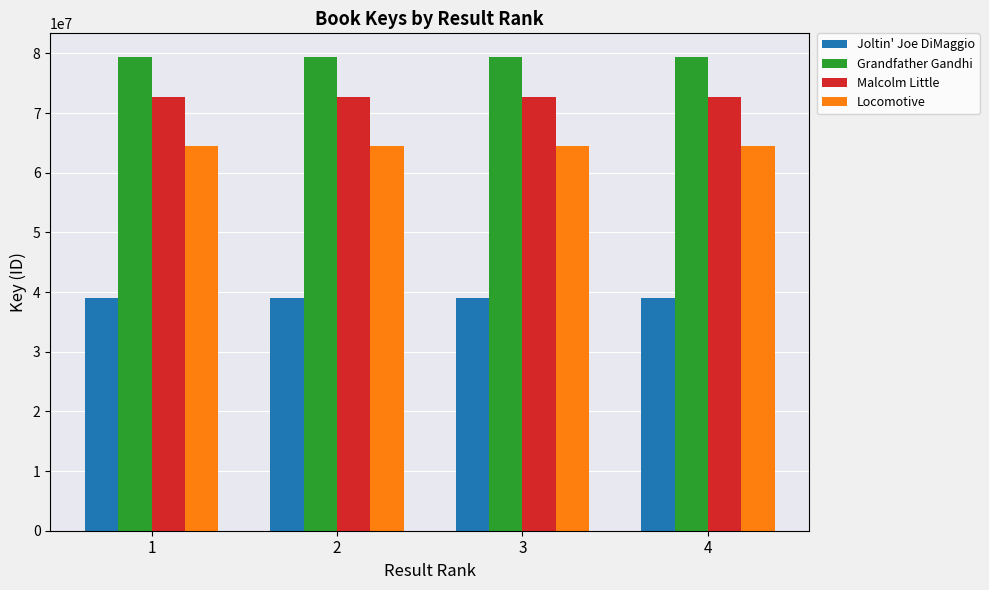

The value of Malcolm Little at 1 is 104446610. True or false?

False